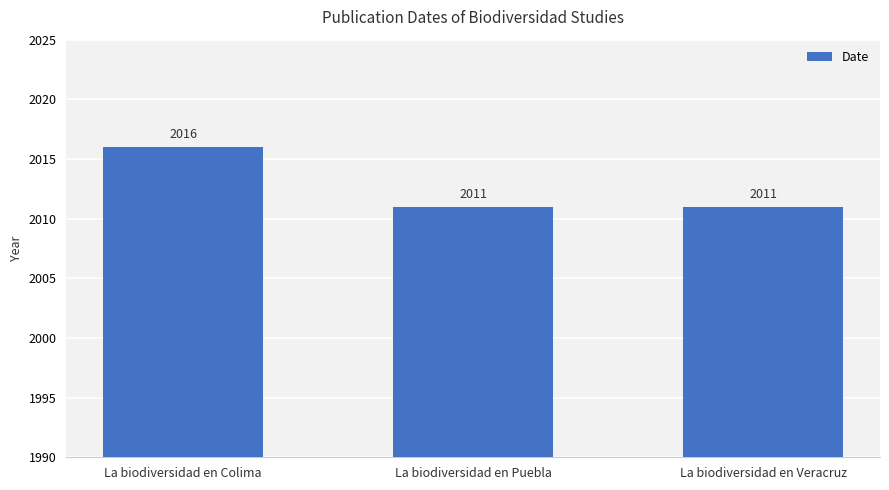

The chart shows a value of 2011 at La biodiversidad en Veracruz. True or false?

True